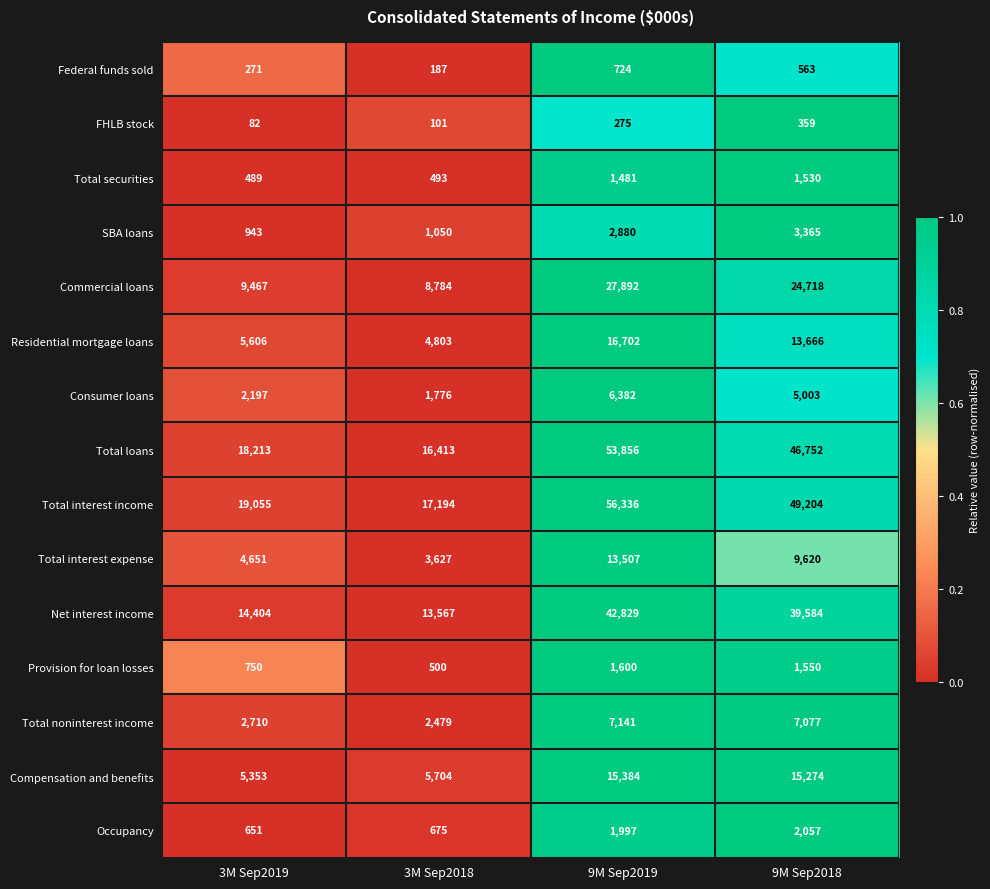

True or false: Net interest income has a value of 13567 at 3M Sep2018.

True